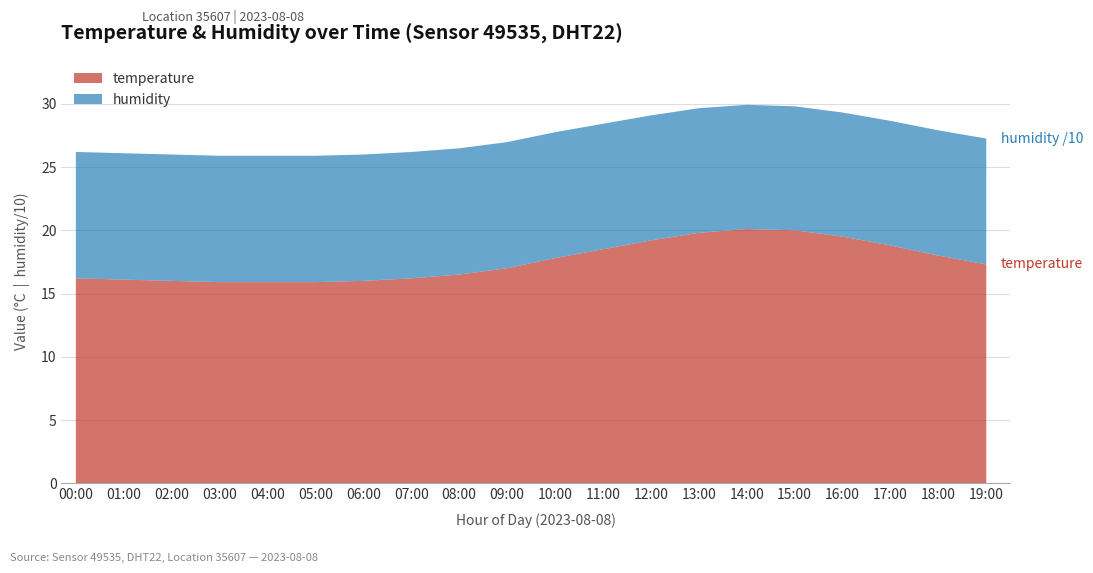

Reading left to right, transcribe all the data shown in this chart.

temperature: 00:00=16.2	01:00=16.1	02:00=16.0	03:00=15.9	04:00=15.9	05:00=15.9	06:00=16.0	07:00=16.2	08:00=16.5	09:00=17.0	10:00=17.8	11:00=18.5	12:00=19.2	13:00=19.8	14:00=20.1	15:00=20.0	16:00=19.5	17:00=18.8	18:00=18.0	19:00=17.3
humidity: 00:00=99.9	01:00=99.9	02:00=99.9	03:00=99.9	04:00=99.9	05:00=99.9	06:00=99.9	07:00=99.9	08:00=99.8	09:00=99.7	10:00=99.5	11:00=99.2	12:00=98.8	13:00=98.5	14:00=98.2	15:00=98.0	16:00=98.1	17:00=98.5	18:00=99.0	19:00=99.5